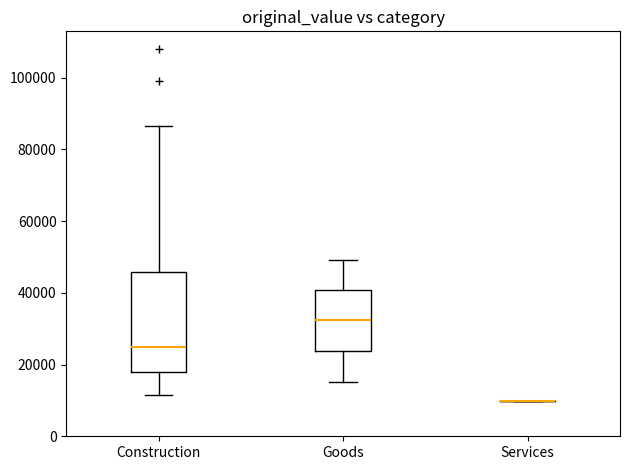

Which box is the tallest, from its lower edge to its upper edge?

Construction